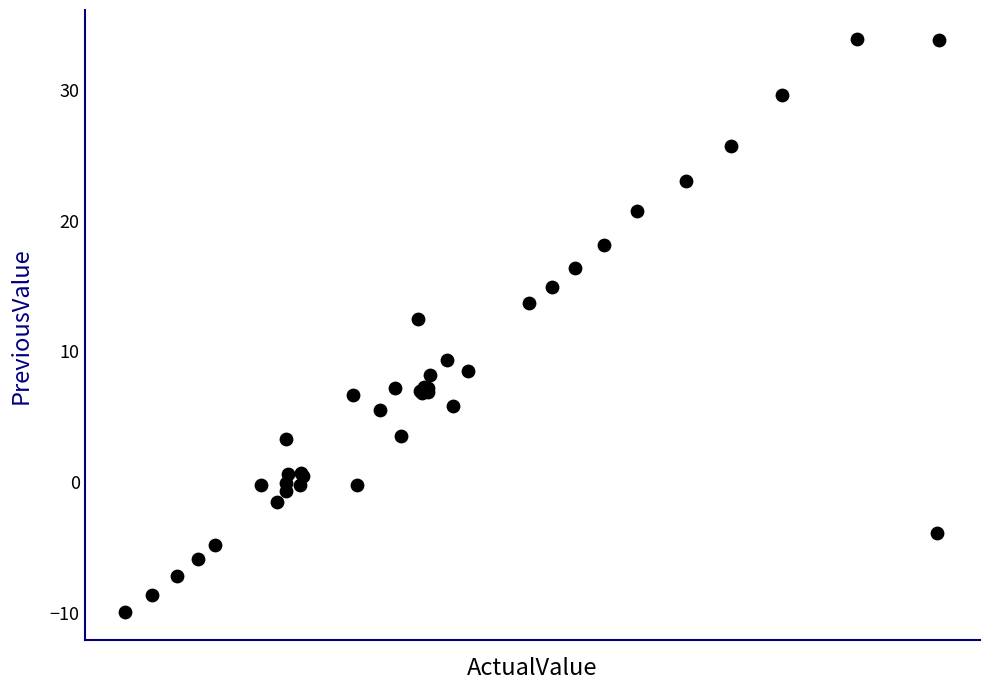

What Y value in the scatter plot is closest to 12?

12.5